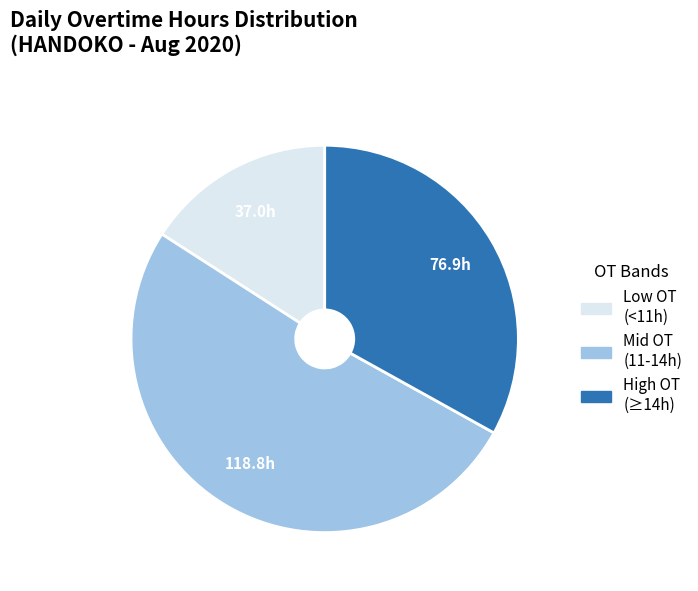

What is the majority slice?

Mid OT (11-14h)